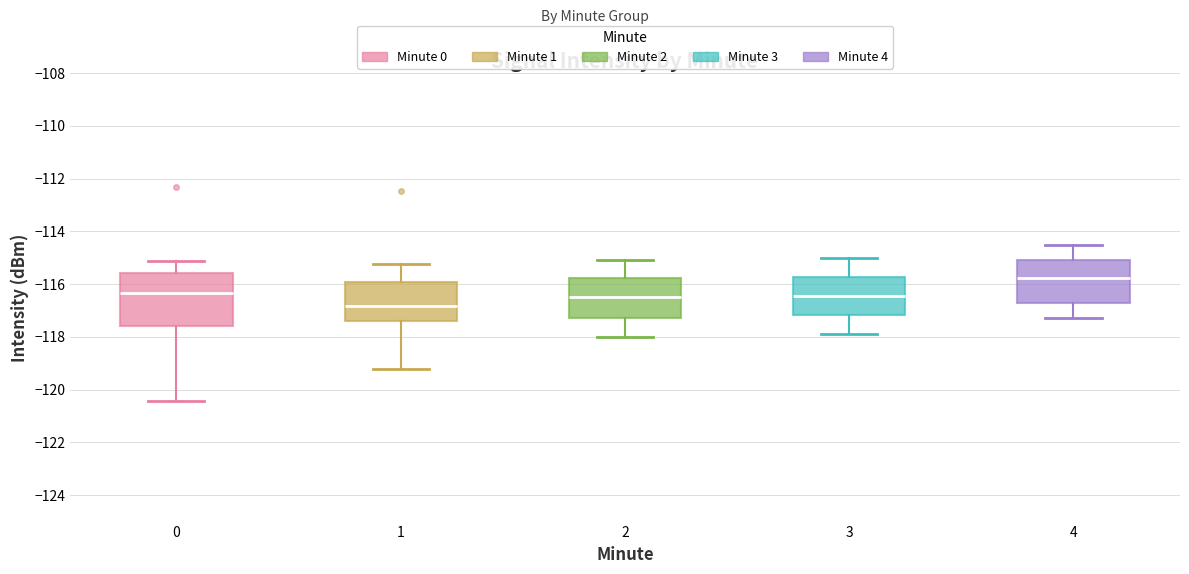

Reading left to right, transcribe this box plot: for each box, give where its median line is, the range the box spans, and where its two whiskers end, as read against the y-axis. The values are not printed on the chart, so give them approximately, as read against the axis.

0: median -116.4, box -117.6 to -115.6, whiskers -120.4 to -115.2
1: median -116.8, box -117.4 to -116.0, whiskers -119.2 to -115.2
2: median -116.4, box -117.2 to -115.8, whiskers -118.0 to -115.0
3: median -116.4, box -117.2 to -115.8, whiskers -118.0 to -115.0
4: median -115.8, box -116.6 to -115.0, whiskers -117.2 to -114.4